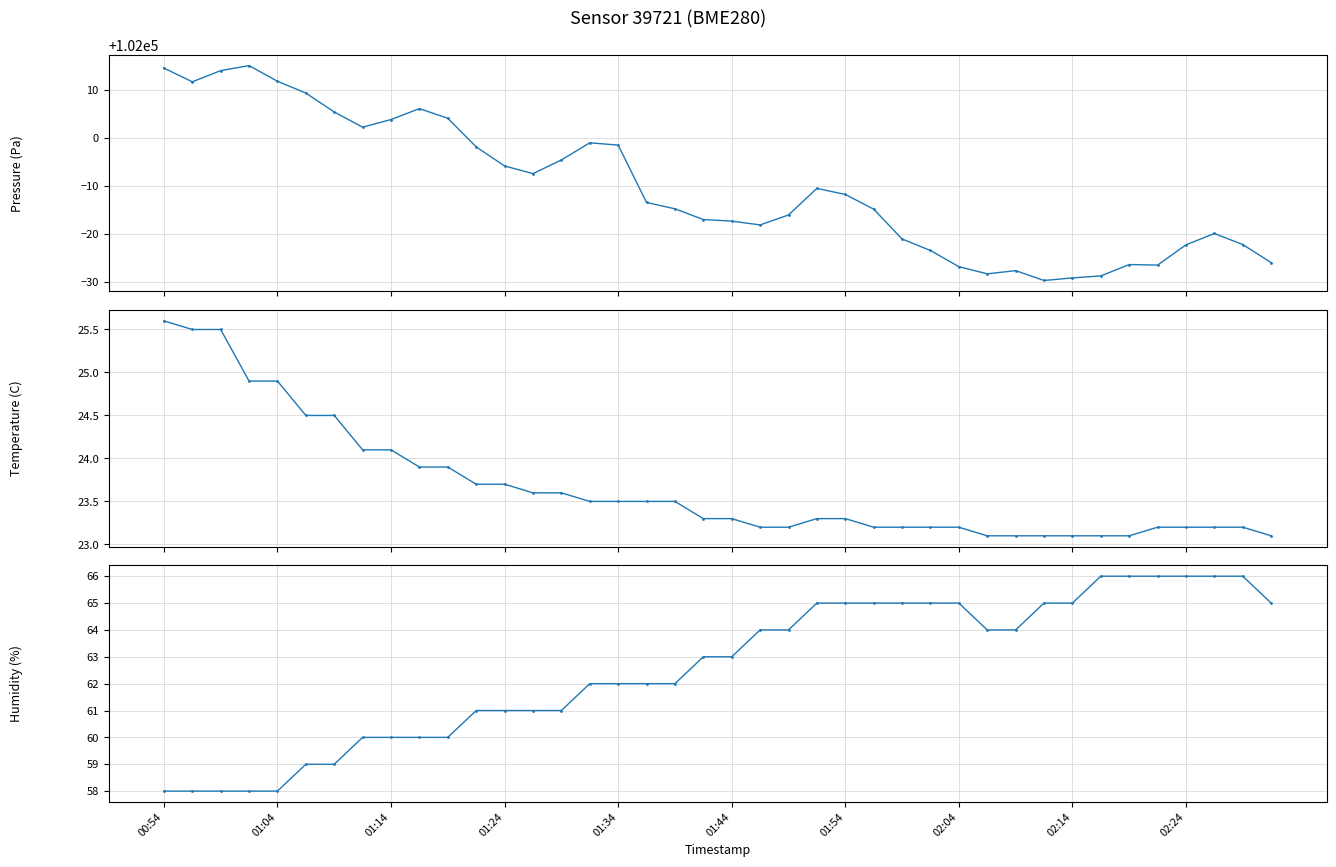

Reading right to left, list all the values displayed in this chart.

pressure: 101973.9	101977.7	101980.0	101977.7	101973.4	101973.5	101971.2	101970.8	101970.2	101972.3	101971.6	101973.1	101976.5	101978.9	101985.1	101988.2	101989.4	101983.9	101981.8	101982.6	101982.9	101985.2	101986.5	101998.5	101999.0	101995.4	101992.5	101994.1	101998.1	102004.1	102006.1	102003.8	102002.2	102005.4	102009.4	102011.8	102015.1	102014.1	102011.7	102014.6
temperature: 23.1	23.2	23.2	23.2	23.2	23.1	23.1	23.1	23.1	23.1	23.1	23.2	23.2	23.2	23.2	23.3	23.3	23.2	23.2	23.3	23.3	23.5	23.5	23.5	23.5	23.6	23.6	23.7	23.7	23.9	23.9	24.1	24.1	24.5	24.5	24.9	24.9	25.5	25.5	25.6
humidity: 65.0	66.0	66.0	66.0	66.0	66.0	66.0	65.0	65.0	64.0	64.0	65.0	65.0	65.0	65.0	65.0	65.0	64.0	64.0	63.0	63.0	62.0	62.0	62.0	62.0	61.0	61.0	61.0	61.0	60.0	60.0	60.0	60.0	59.0	59.0	58.0	58.0	58.0	58.0	58.0